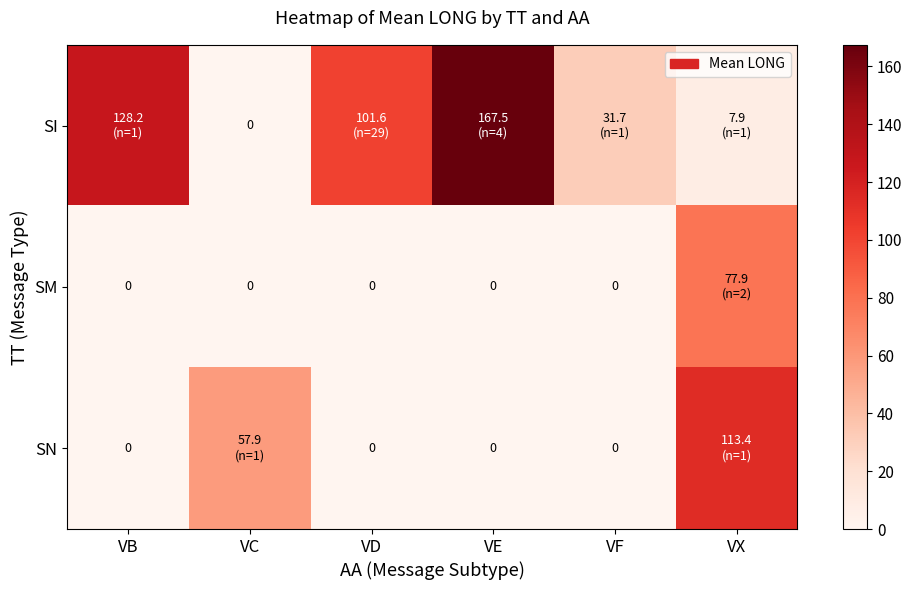

Rank the series at VF from lowest to highest value.

SM, SN, SI